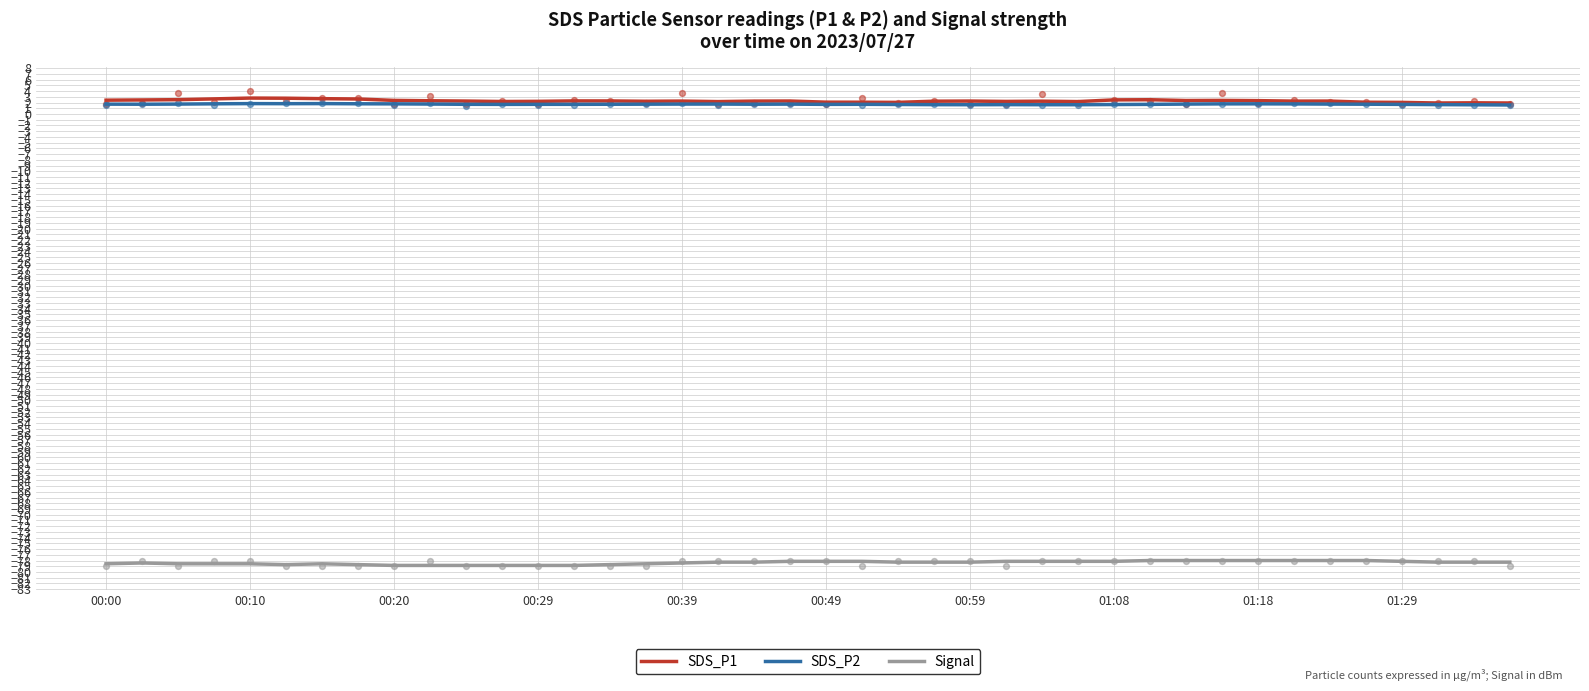

Which series contains the lowest Y value?

Signal